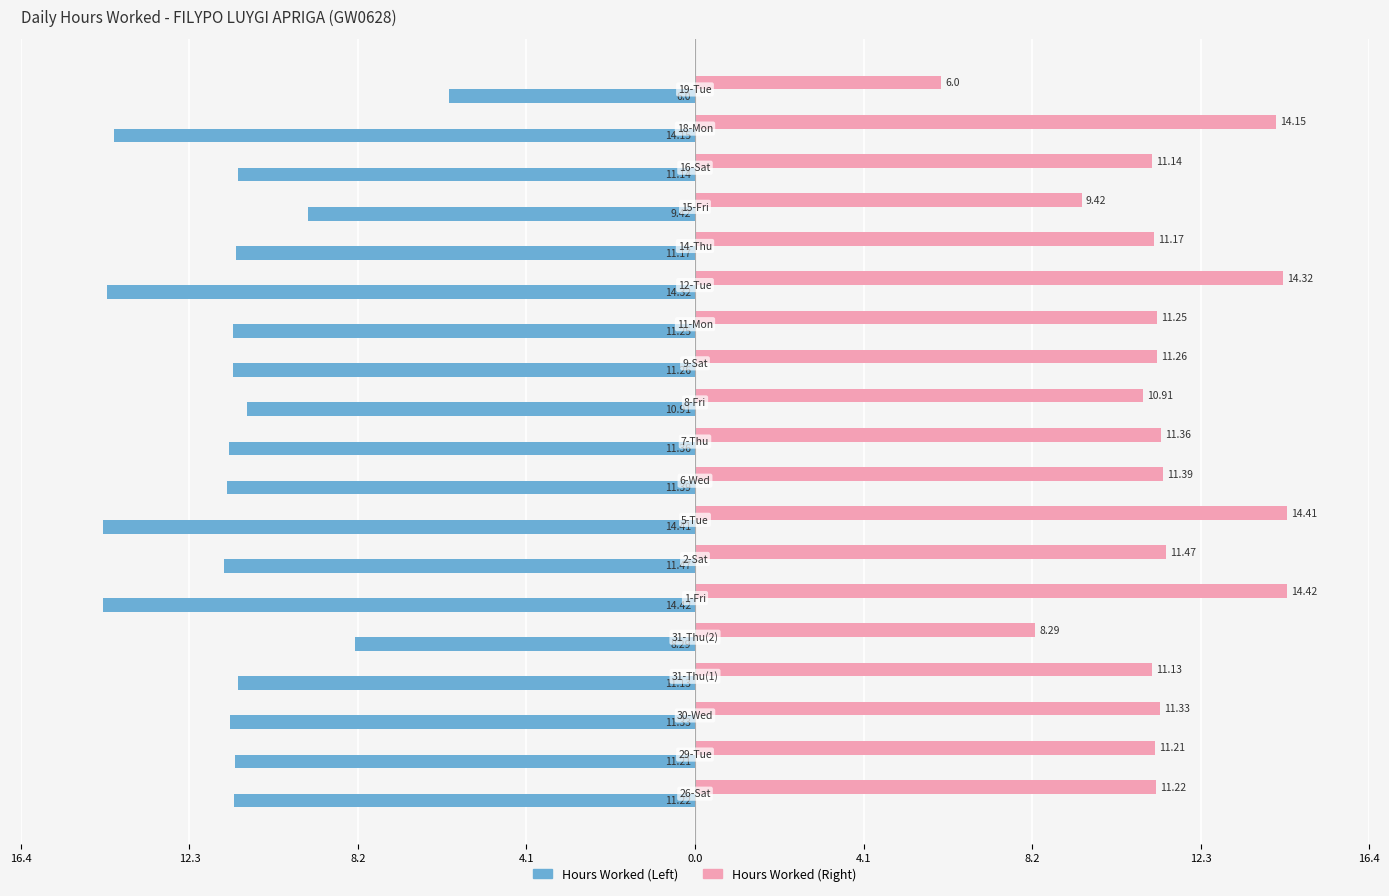

How many bars are there in each group?

2